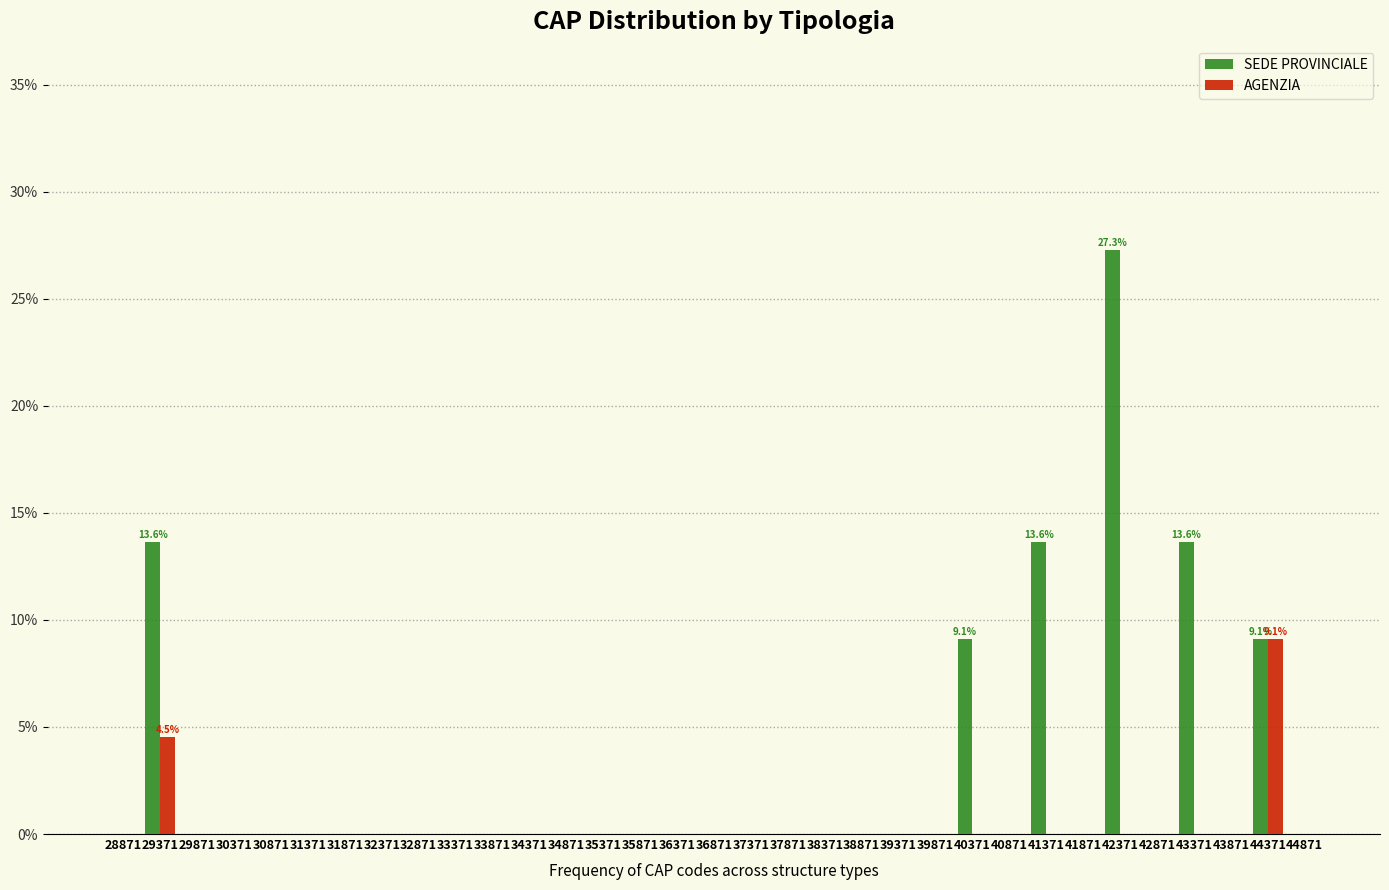

What is the sum of all AGENZIA values?

13.6